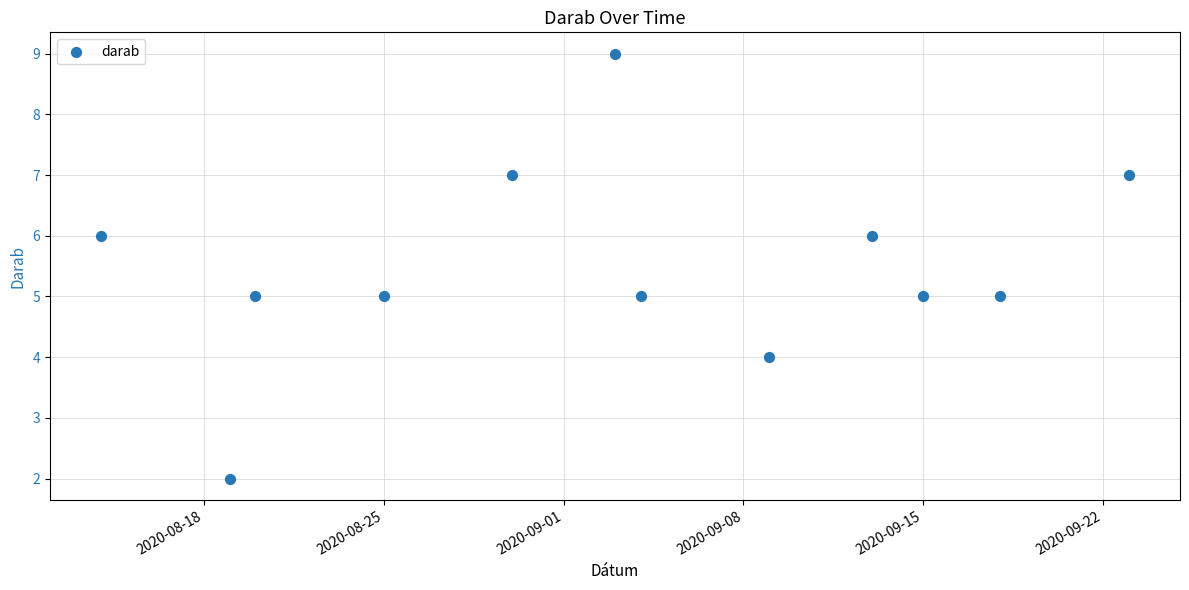

What is the average Y value?

6